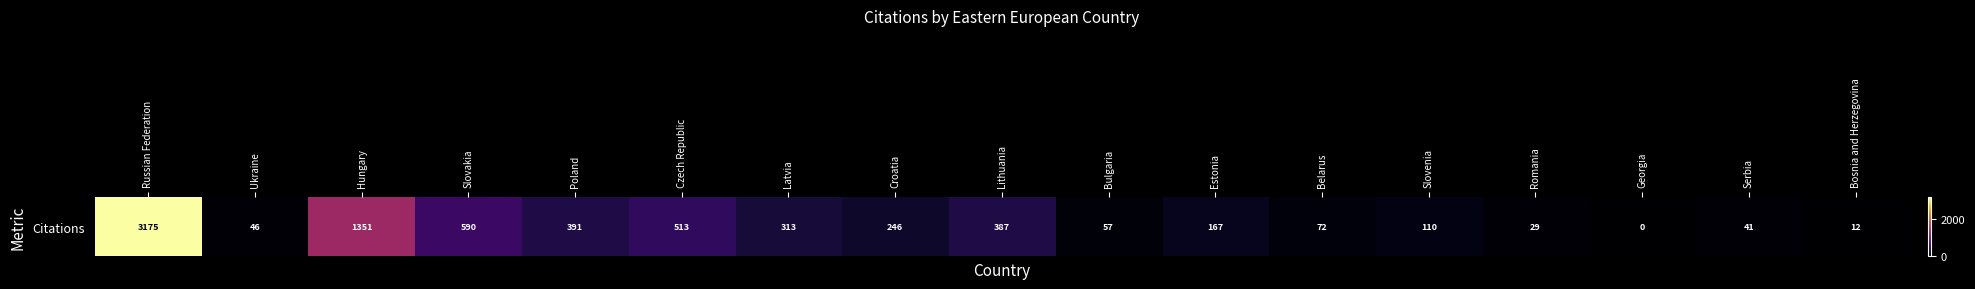

What is the difference between the values at Slovenia and Estonia?

57